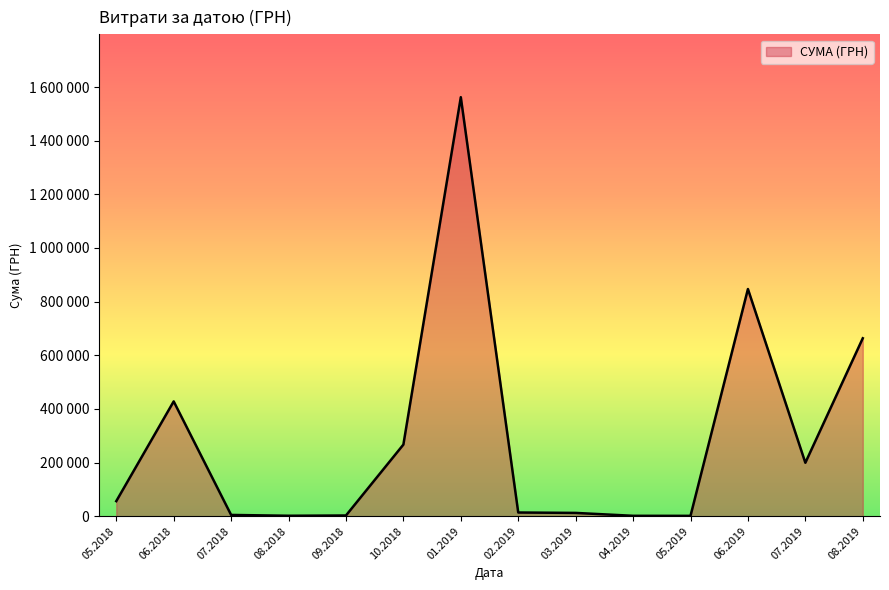

Does the chart display data point markers on the line(s)?

No